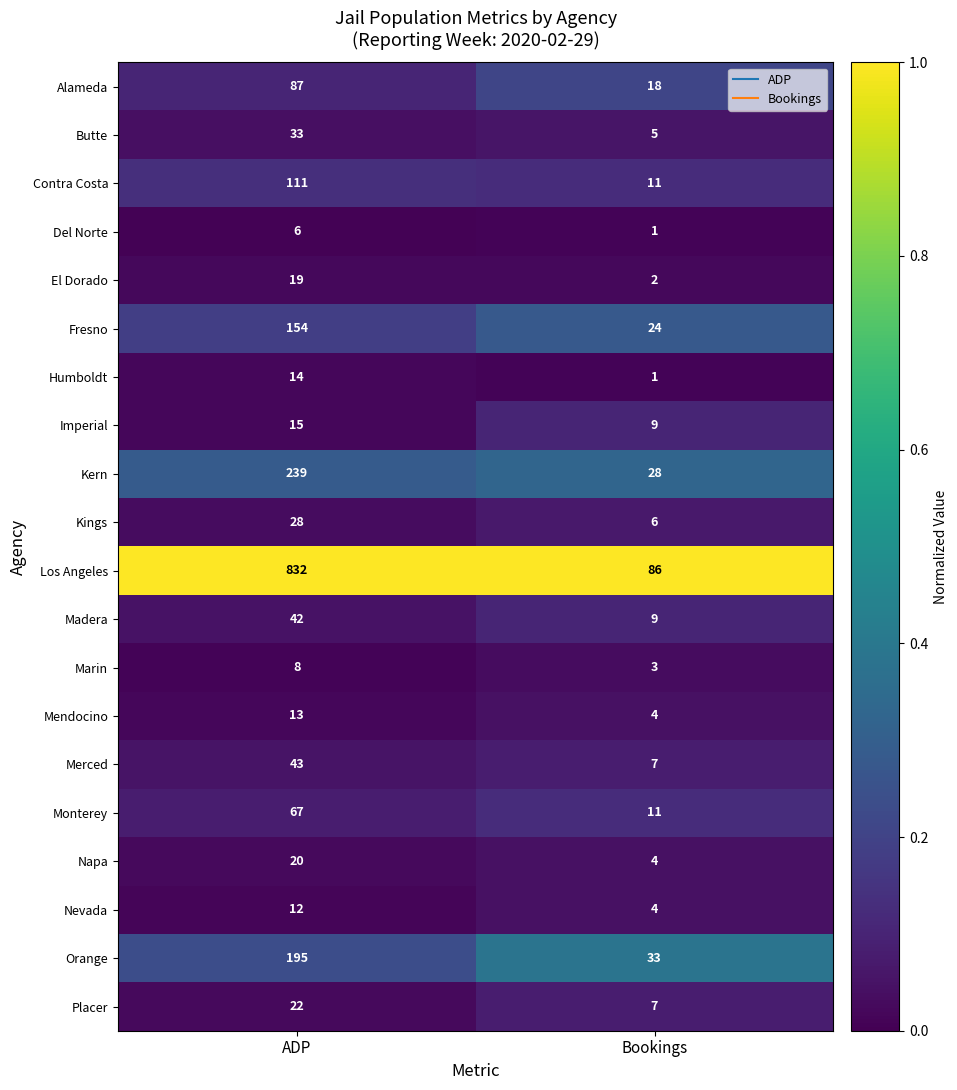

List the series in order of their peak value, lowest first.

Del Norte, Marin, Nevada, Mendocino, Humboldt, Imperial, El Dorado, Napa, Placer, Kings, Butte, Madera, Merced, Monterey, Alameda, Contra Costa, Fresno, Orange, Kern, Los Angeles